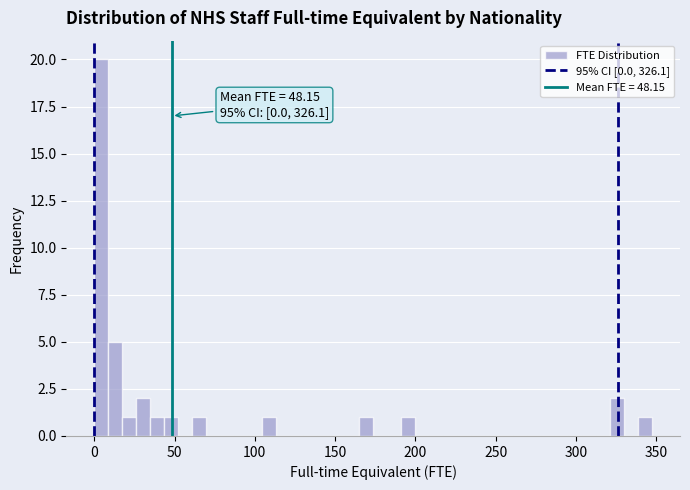

Around what value on the x-axis is the tallest bar? Give the approximate position of its centre, as read against the axis.

5